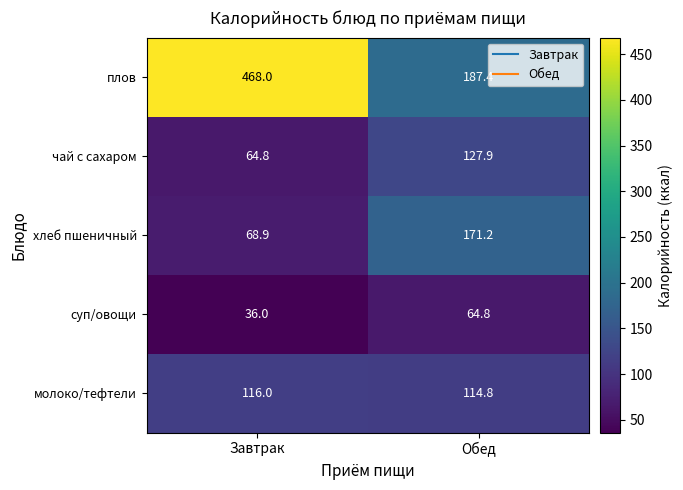

Reading left to right, extract all data points from this chart.

плов: 468.0	187.4
чай с сахаром: 64.8	127.9
хлеб пшеничный: 68.9	171.2
суп/овощи: 36.0	64.8
молоко/тефтели: 116.0	114.8